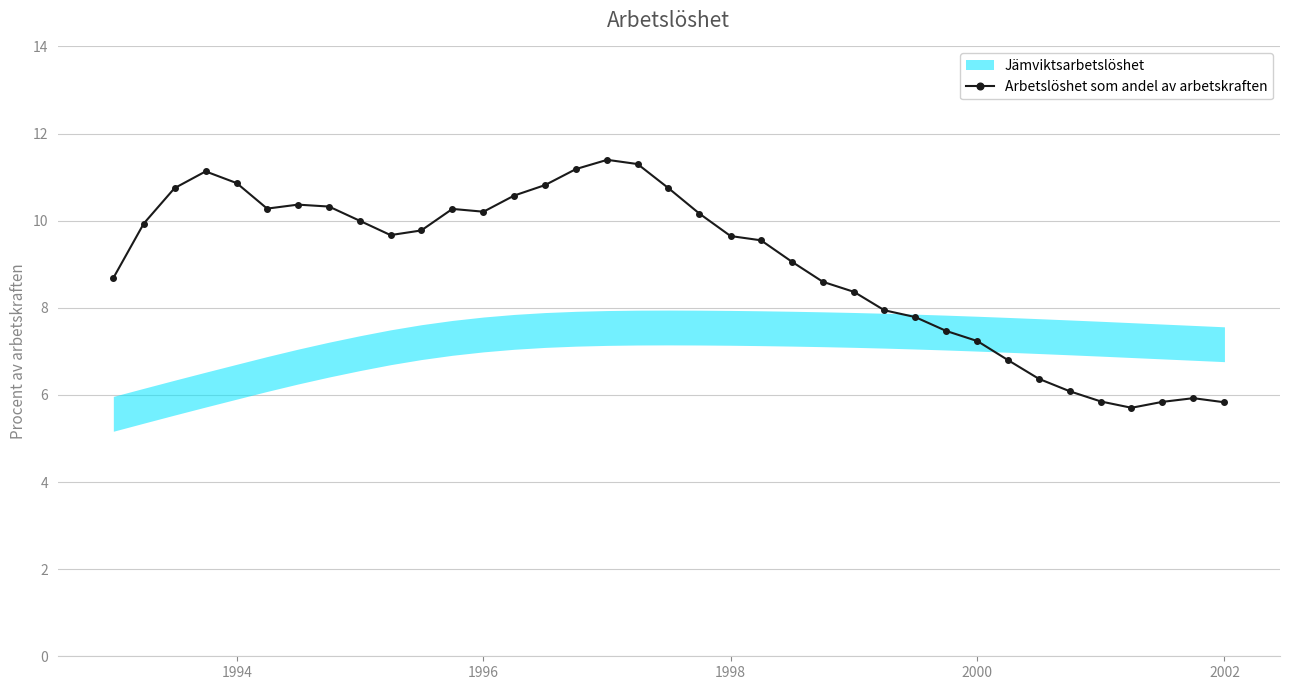

What is the value of the 36th point from the left?

5.9